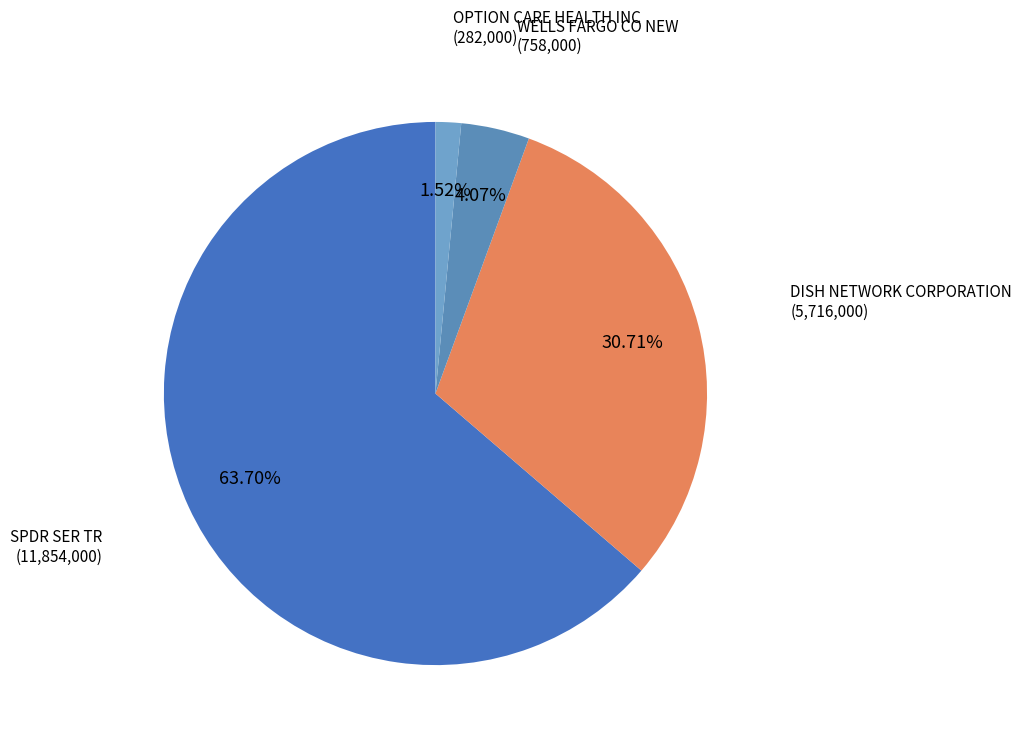

How many segments does this pie chart have?

4